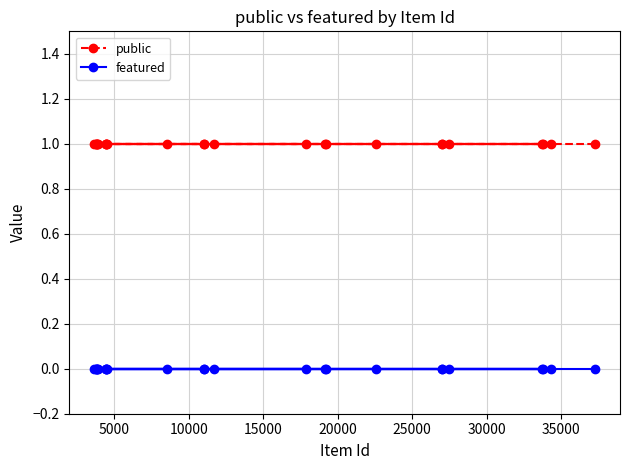

What is the average value of the public series?

1